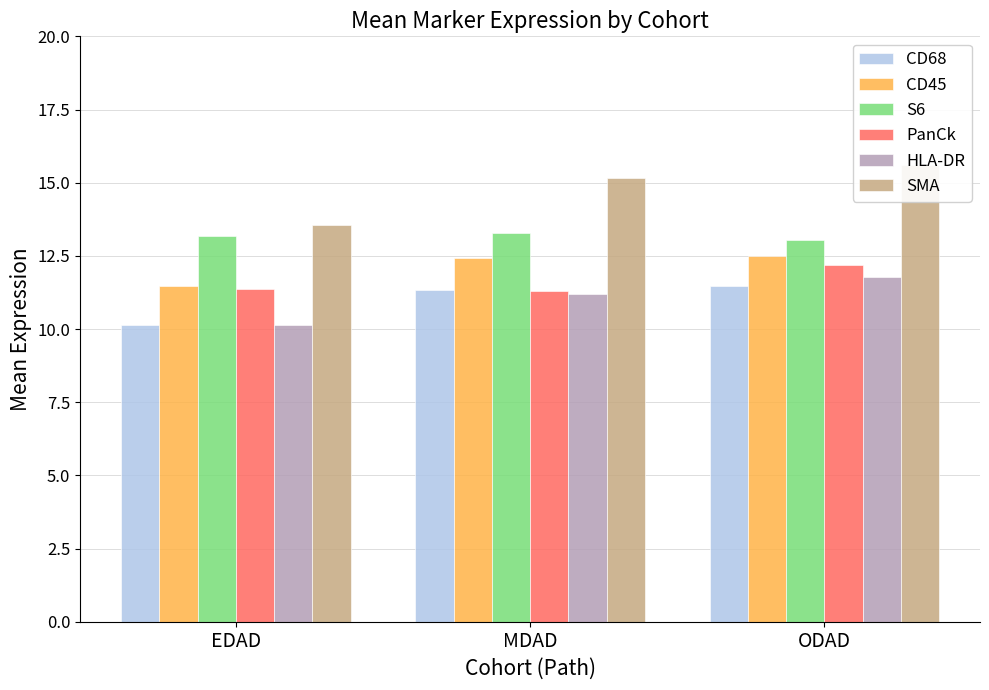

What is the sum of all CD68 values?

33.0